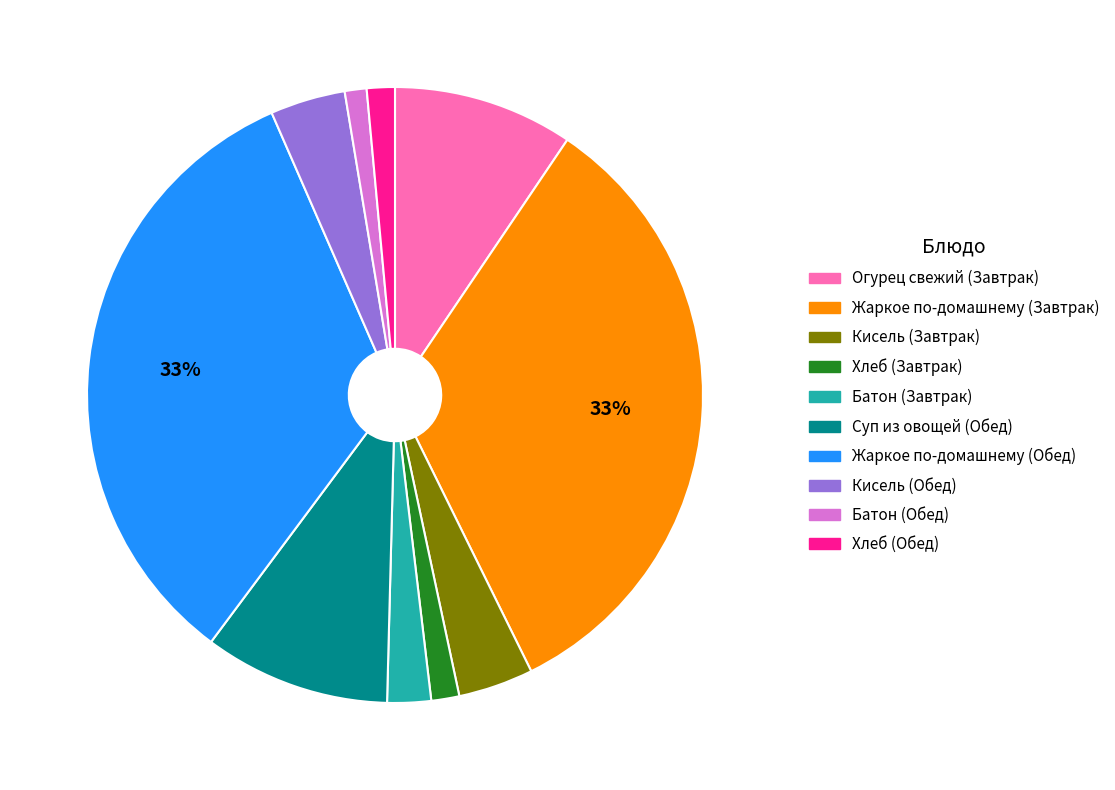

To the nearest percent, what percentage of the pie is Суп из овощей (Обед)?

10%